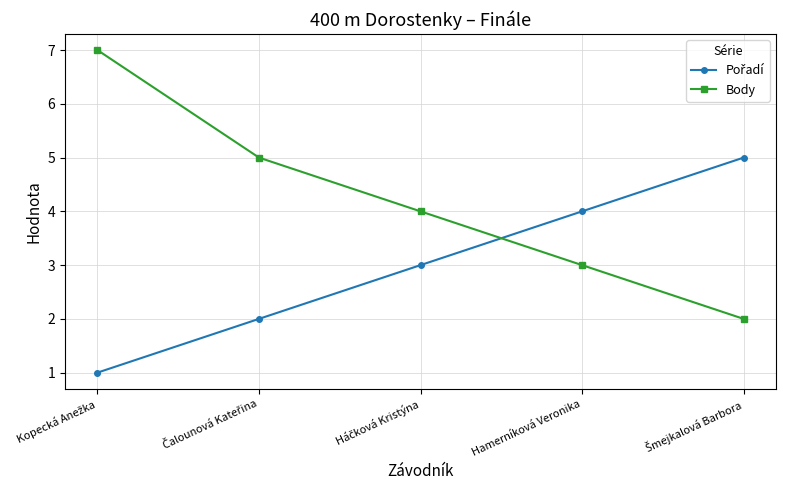

Does the chart have visible grid lines?

Yes